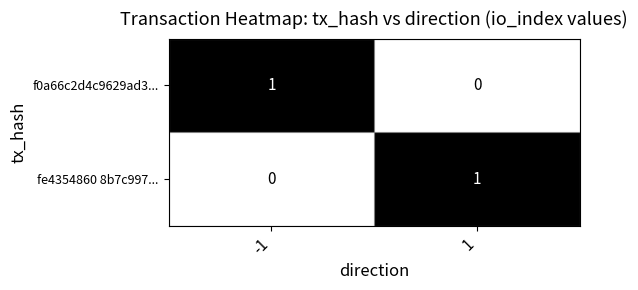

The value of f0a66c2d4c9629ad3... at 1 is 0. True or false?

True